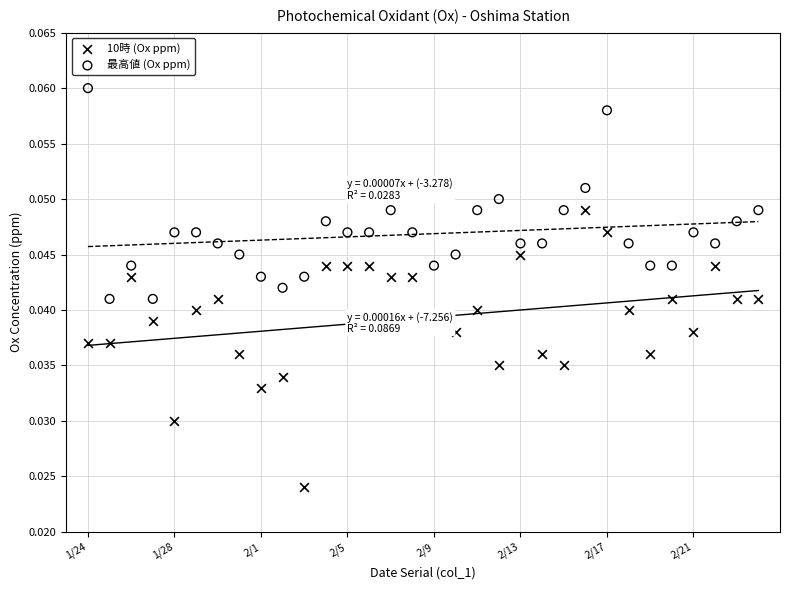

Which series reaches the minimum Y coordinate?

10時 (Ox ppm)